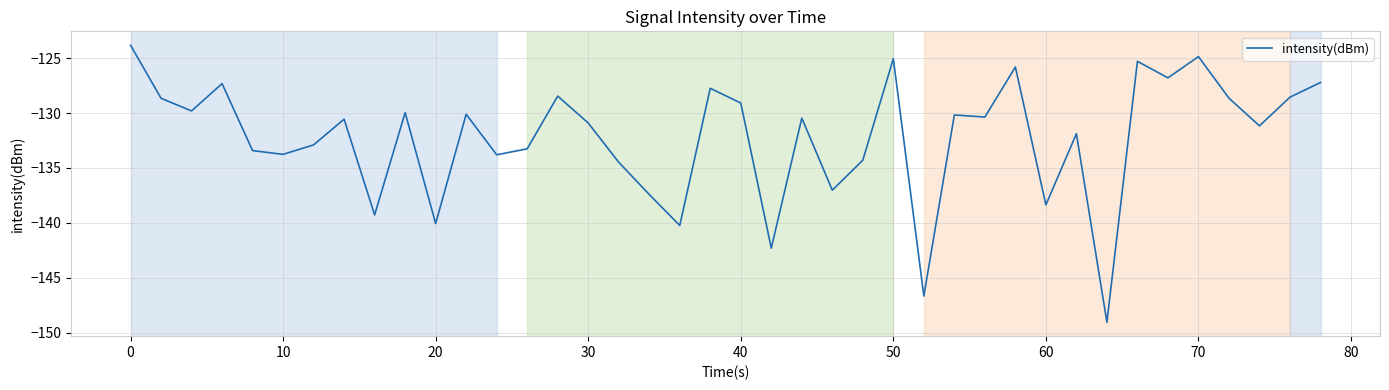

What is the minimum value shown in the chart?

-149.1